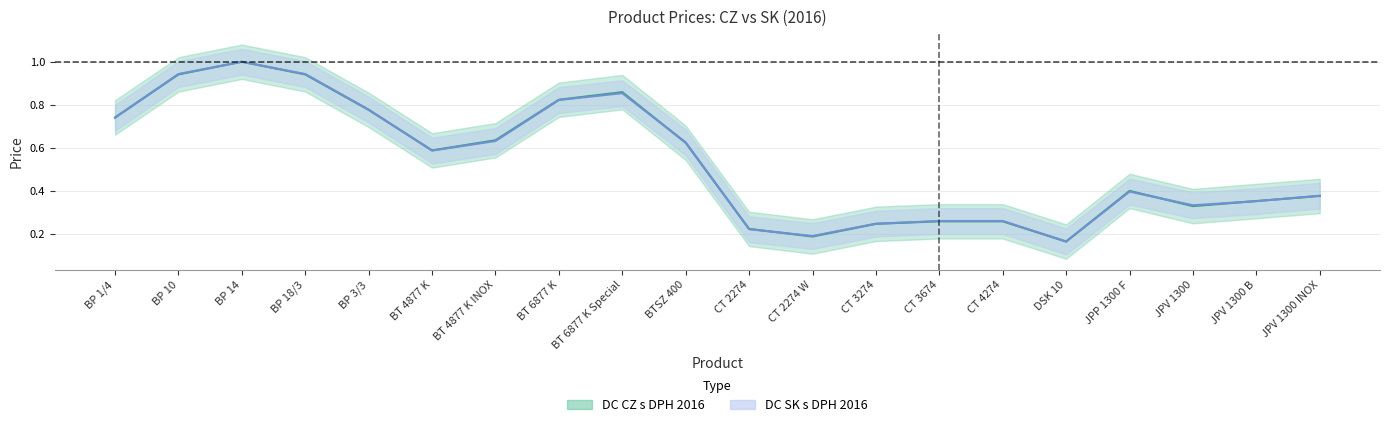

True or false: DC SK s DPH 2016 and DC CZ s DPH 2016 intersect in this chart.

True